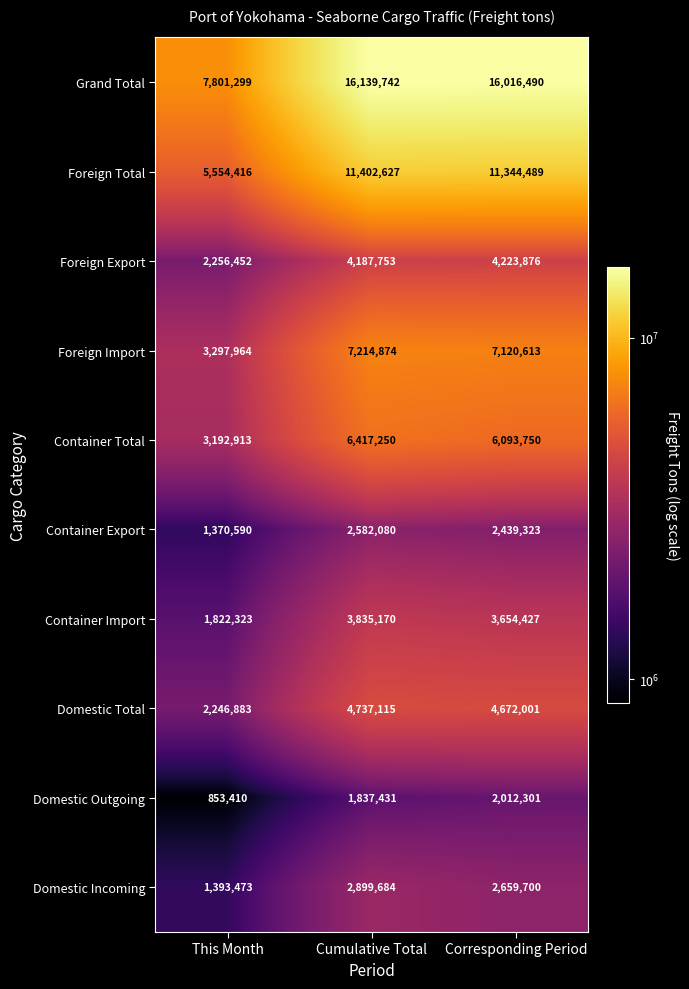

Which label corresponds to the smallest value in the chart?

This Month